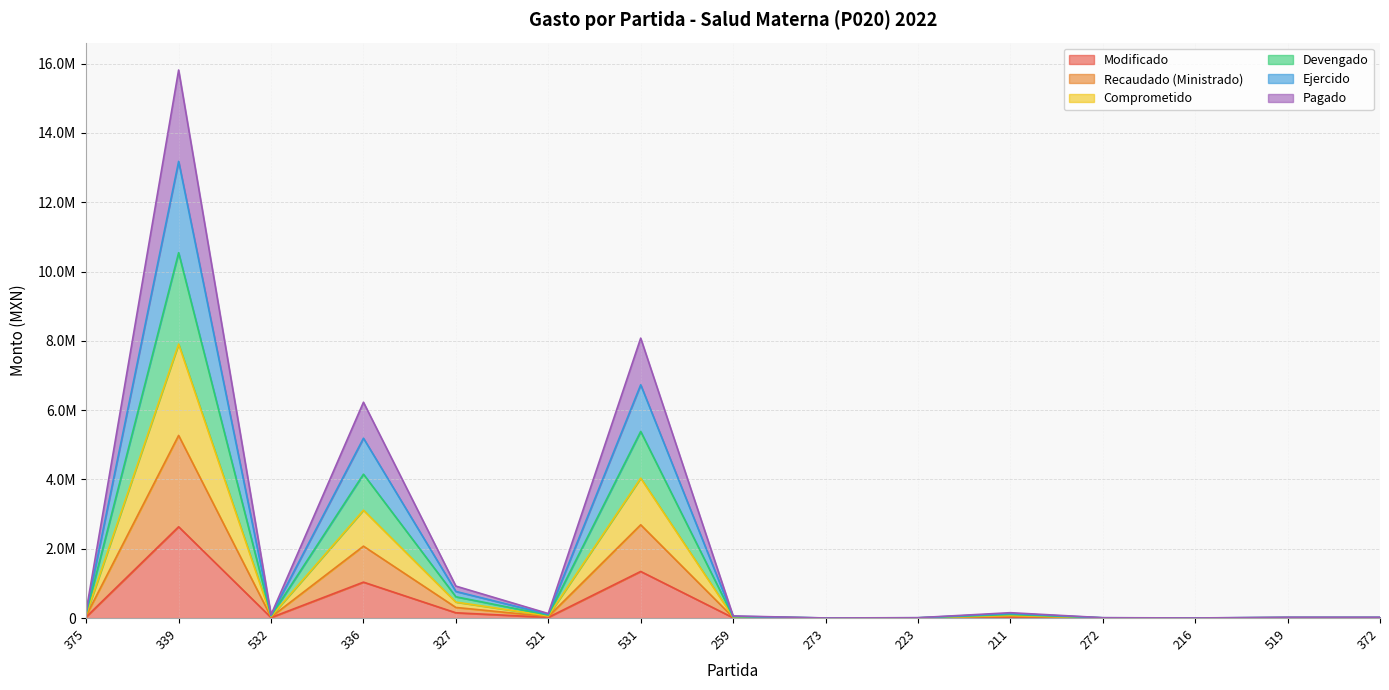

List the series in order of their overall mean, highest first.

Pagado, Ejercido, Devengado, Comprometido, Recaudado (Ministrado), Modificado